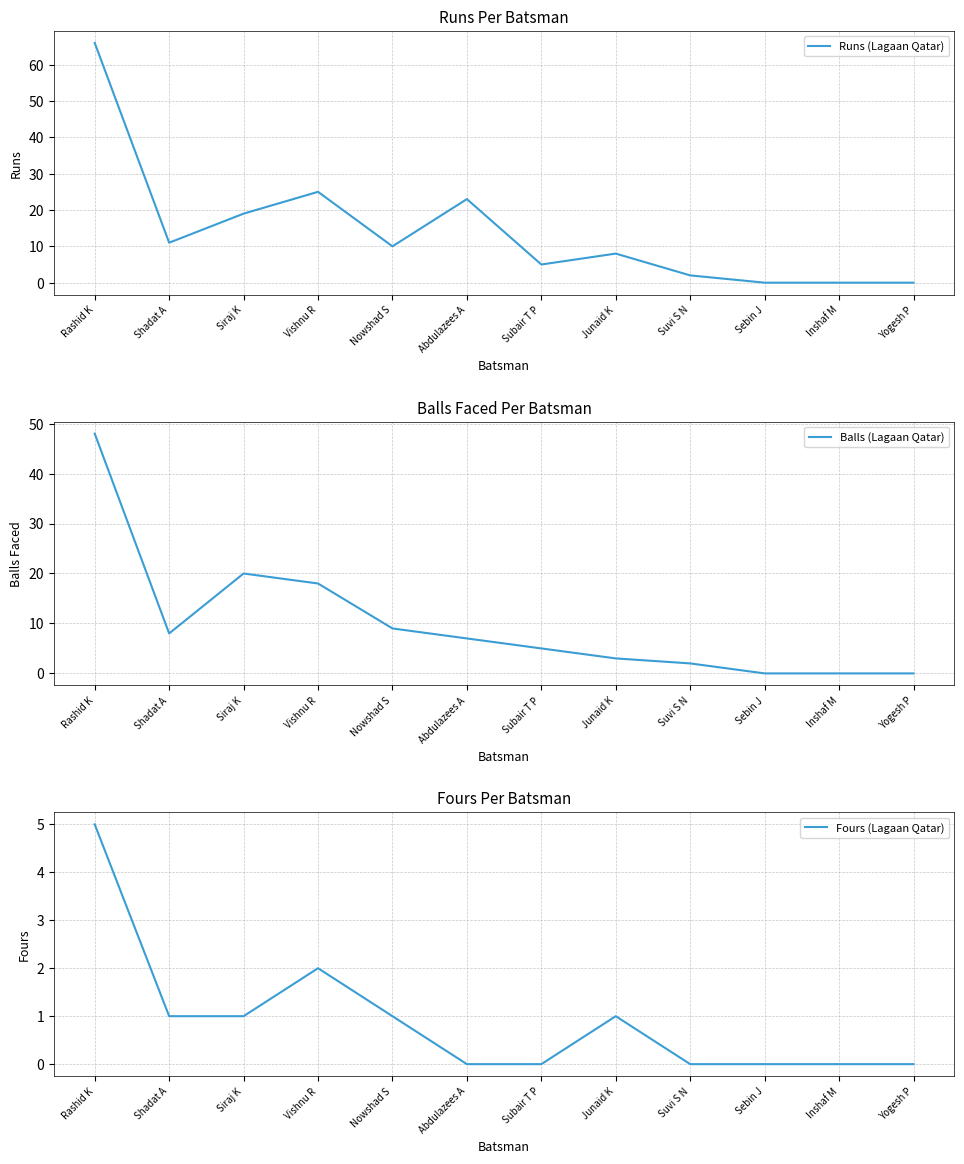

What is the difference between the second highest and minimum values in the Runs (Lagaan Qatar) series?

25